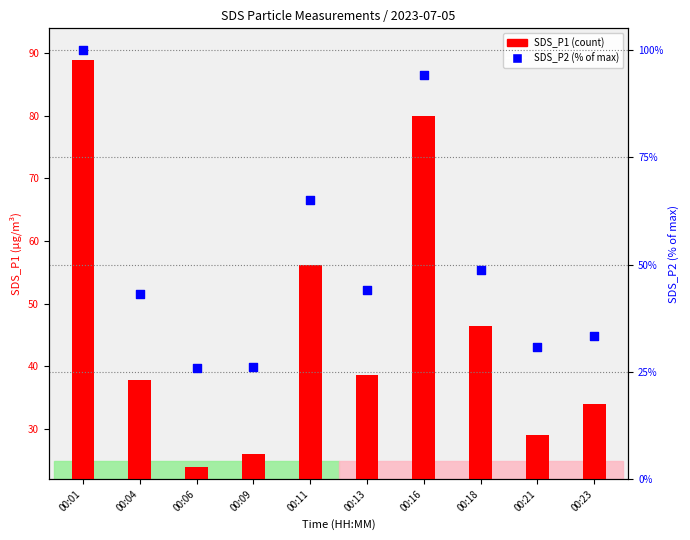

What are all the series names shown in the legend?

SDS_P1, SDS_P2 (% of max)